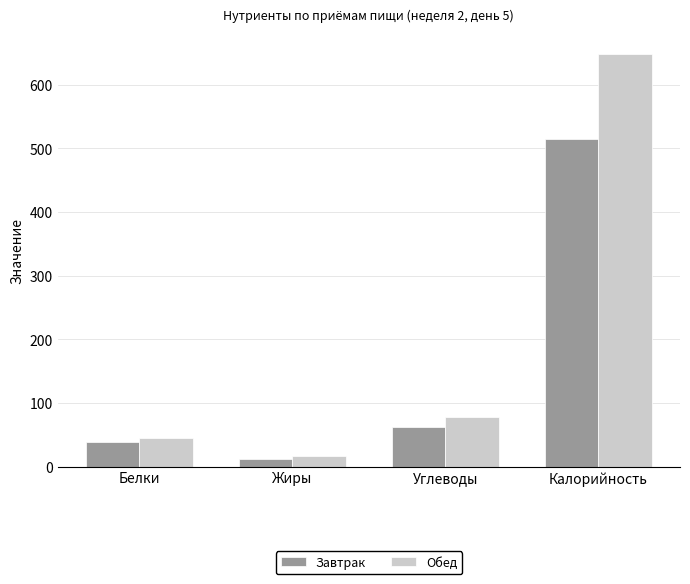

Which series has the largest total across all categories?

Обед